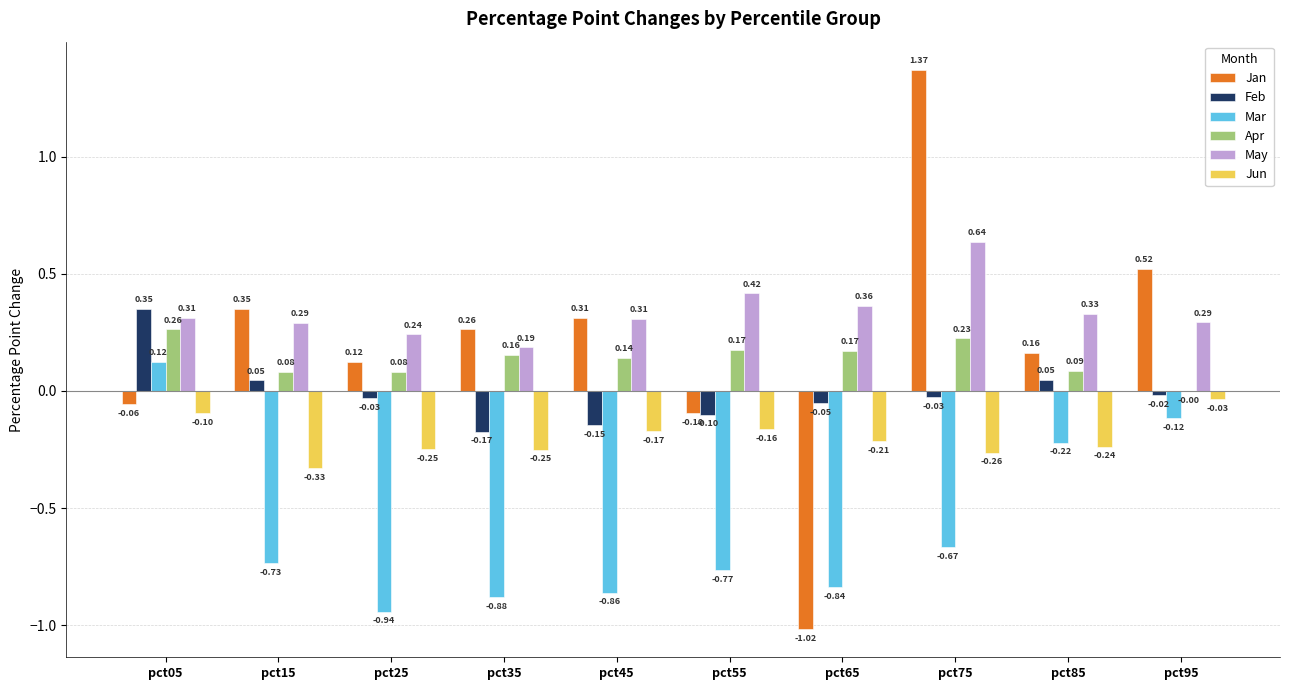

Which series has the largest total across all categories?

May